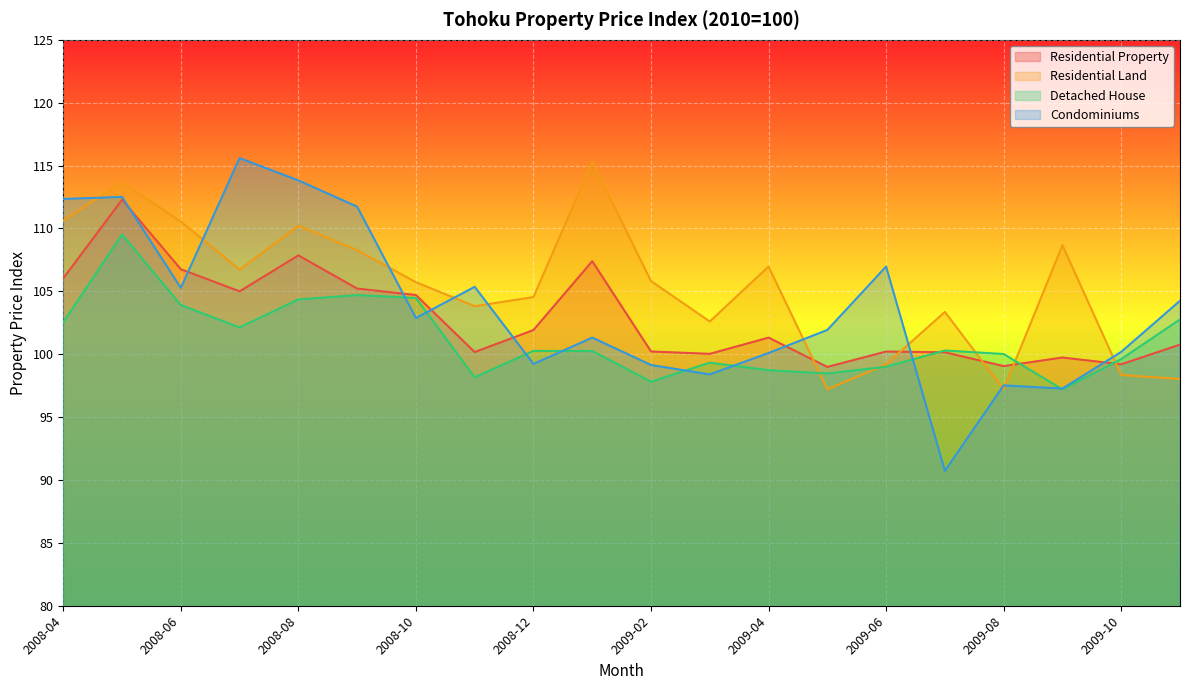

Reading left to right, extract all data points from this chart.

Residential Property: 2008-04=106.0	2008-05=112.3	2008-06=106.8	2008-07=105.0	2008-08=107.9	2008-09=105.2	2008-10=104.7	2008-11=100.2	2008-12=101.9	2009-01=107.4	2009-02=100.2	2009-03=100.0	2009-04=101.3	2009-05=99.0	2009-06=100.2	2009-07=100.2	2009-08=99.1	2009-09=99.7	2009-10=99.2	2009-11=100.8
Residential Land: 2008-04=110.6	2008-05=113.7	2008-06=110.6	2008-07=106.7	2008-08=110.2	2008-09=108.3	2008-10=105.7	2008-11=103.8	2008-12=104.5	2009-01=115.3	2009-02=105.8	2009-03=102.6	2009-04=107.0	2009-05=97.2	2009-06=99.2	2009-07=103.4	2009-08=97.2	2009-09=108.7	2009-10=98.3	2009-11=98.0
Detached House: 2008-04=102.5	2008-05=109.5	2008-06=103.9	2008-07=102.1	2008-08=104.4	2008-09=104.7	2008-10=104.5	2008-11=98.2	2008-12=100.3	2009-01=100.3	2009-02=97.8	2009-03=99.3	2009-04=98.7	2009-05=98.5	2009-06=99.0	2009-07=100.3	2009-08=100.0	2009-09=97.2	2009-10=99.6	2009-11=102.8
Condominiums: 2008-04=112.3	2008-05=112.5	2008-06=105.3	2008-07=115.6	2008-08=113.8	2008-09=111.7	2008-10=102.9	2008-11=105.4	2008-12=99.2	2009-01=101.3	2009-02=99.1	2009-03=98.4	2009-04=100.1	2009-05=101.9	2009-06=107.0	2009-07=90.7	2009-08=97.5	2009-09=97.3	2009-10=100.2	2009-11=104.2